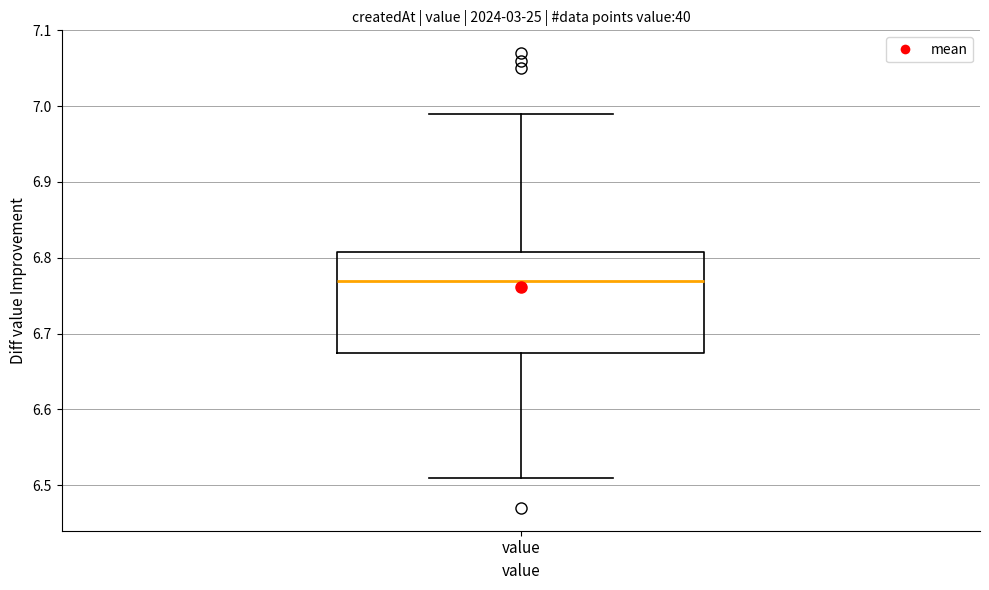

Transcribe this box plot: give where the median line is, the range the box spans, and where the two whiskers end, as read against the y-axis. The values are not printed on the chart, so give them approximately, as read against the axis.

median 6.77, box 6.68 to 6.81, whiskers 6.51 to 6.99